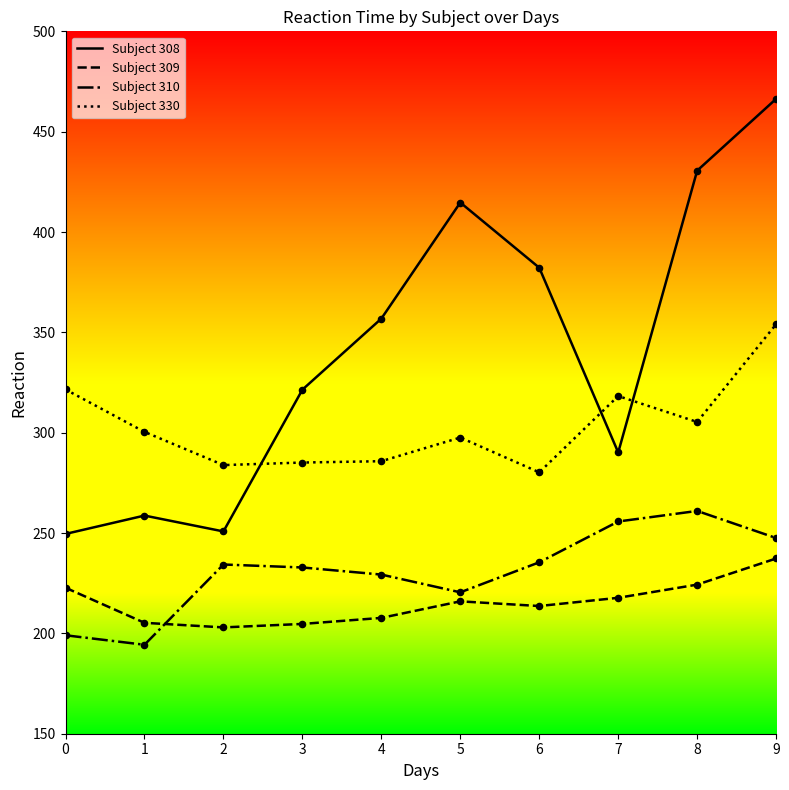

Is the value of Subject 310 at 0 greater than the value of Subject 309 at 1?

No